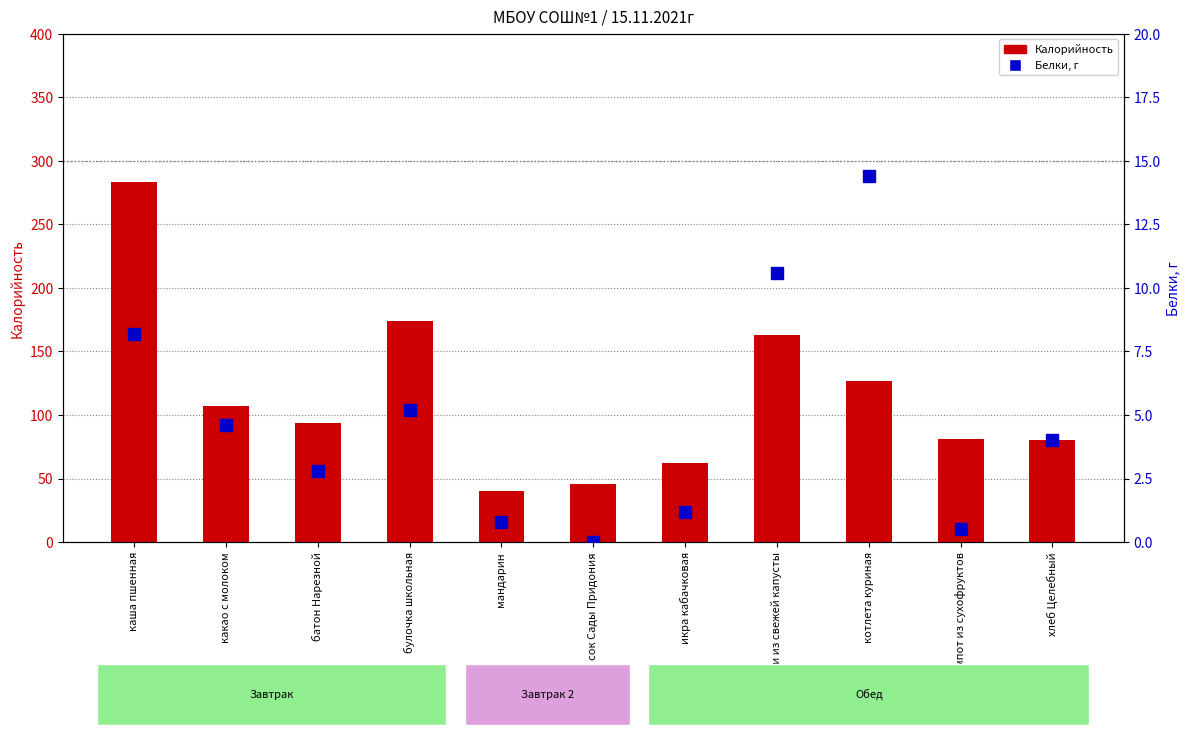

The value of Калорийность at батон Нарезной is 144.8. True or false?

False